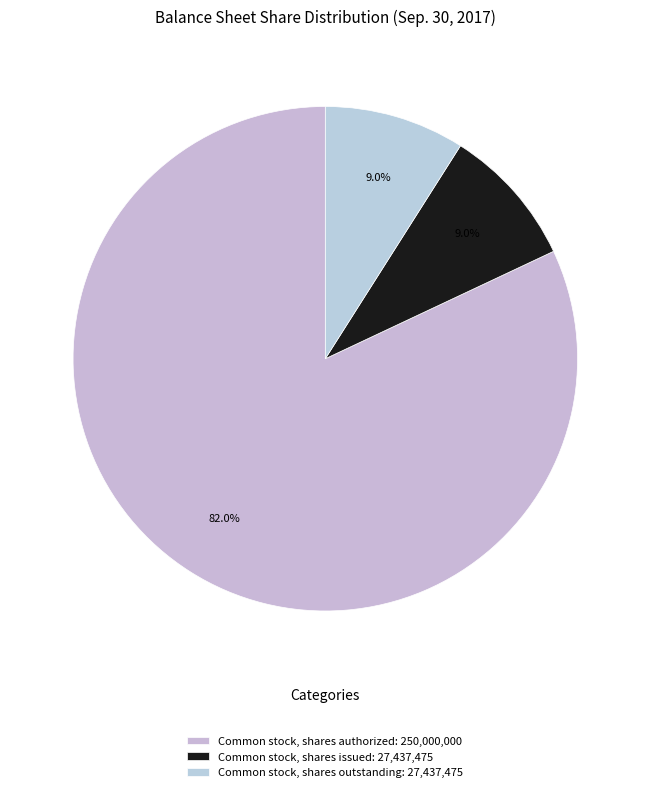

To the nearest percent, what is the difference between the largest and smallest slice percentages?

73%